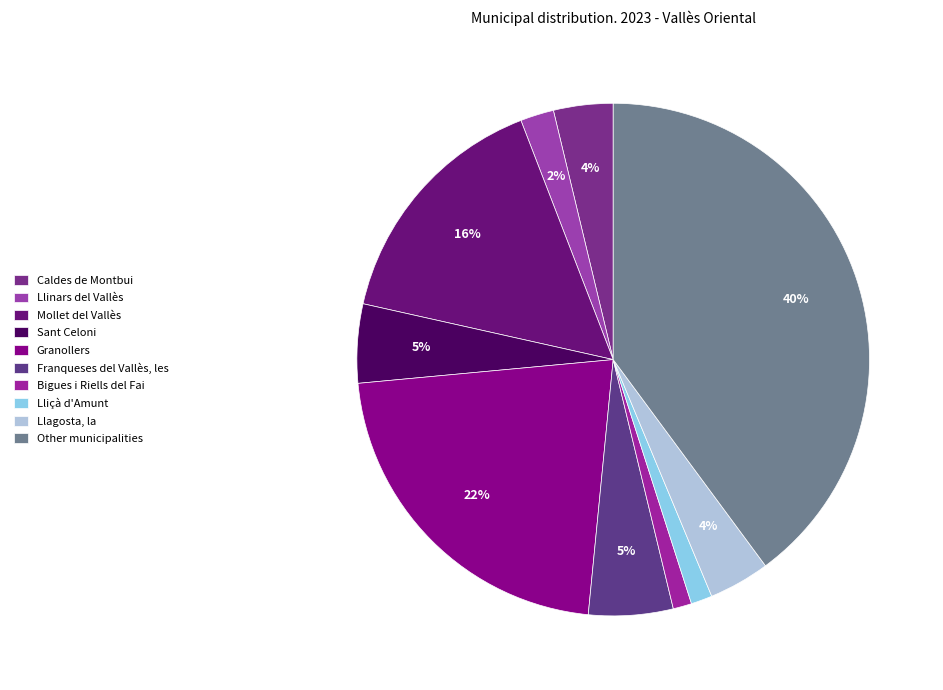

Does any single category account for the majority?

No